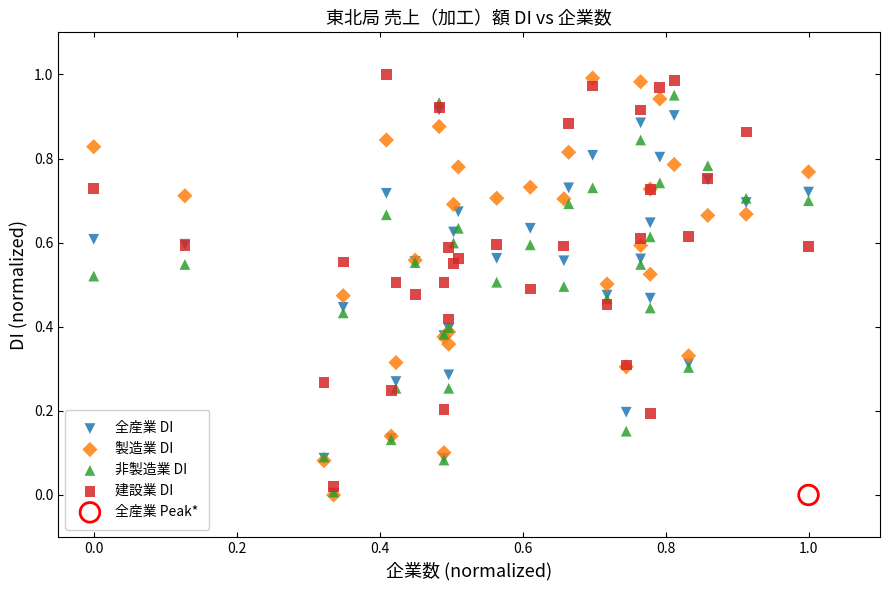

What are all the series names shown in the legend?

全産業 DI, 製造業 DI, 非製造業 DI, 建設業 DI, 全産業 Peak*